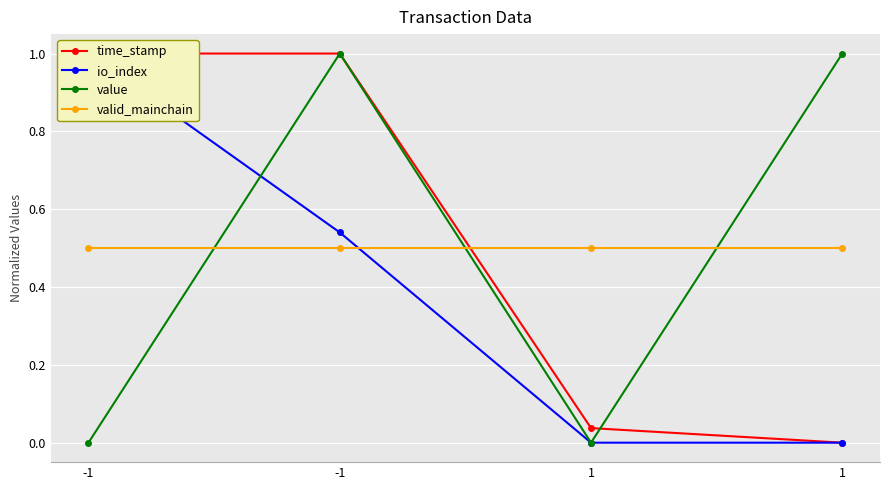

Between which two adjacent categories do time_stamp and valid_mainchain first intersect?

-1 and 1